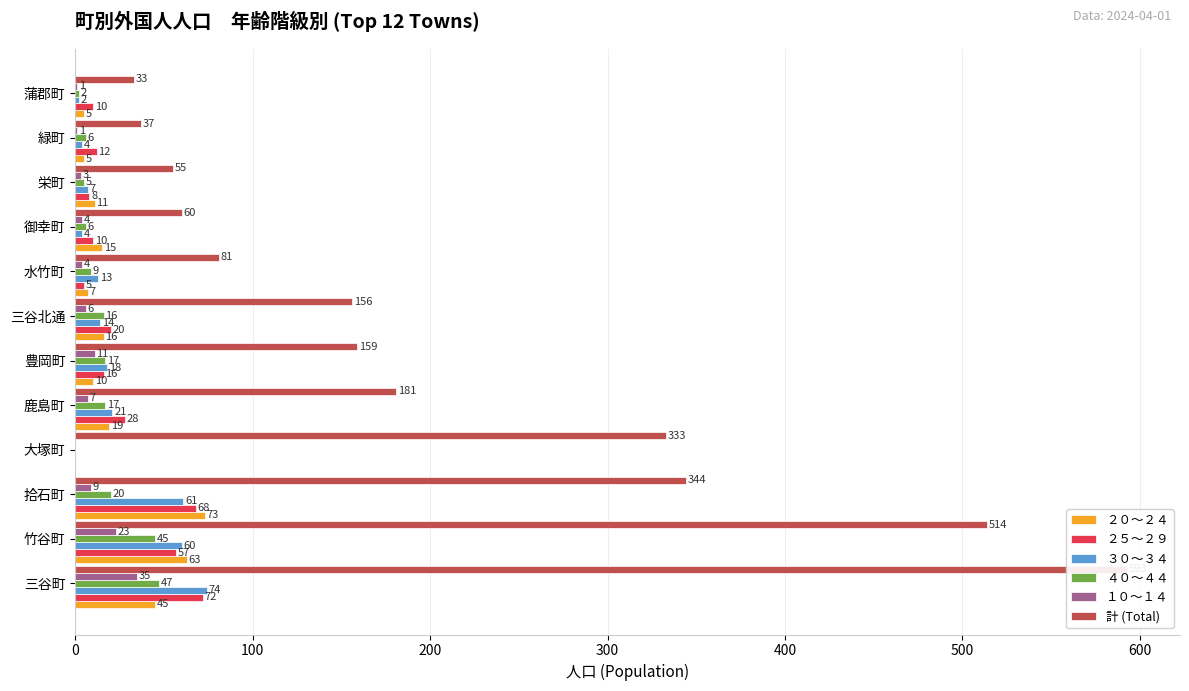

Reading right to left, transcribe all the data shown in this chart.

２０～２４: 5	5	11	15	7	16	10	19	0	73	63	45
２５～２９: 10	12	8	10	5	20	16	28	0	68	57	72
３０～３４: 2	4	7	4	13	14	18	21	0	61	60	74
４０～４４: 2	6	5	6	9	16	17	17	0	20	45	47
１０～１４: 1	1	3	4	4	6	11	7	0	9	23	35
計 (Total): 33	37	55	60	81	156	159	181	333	344	514	593